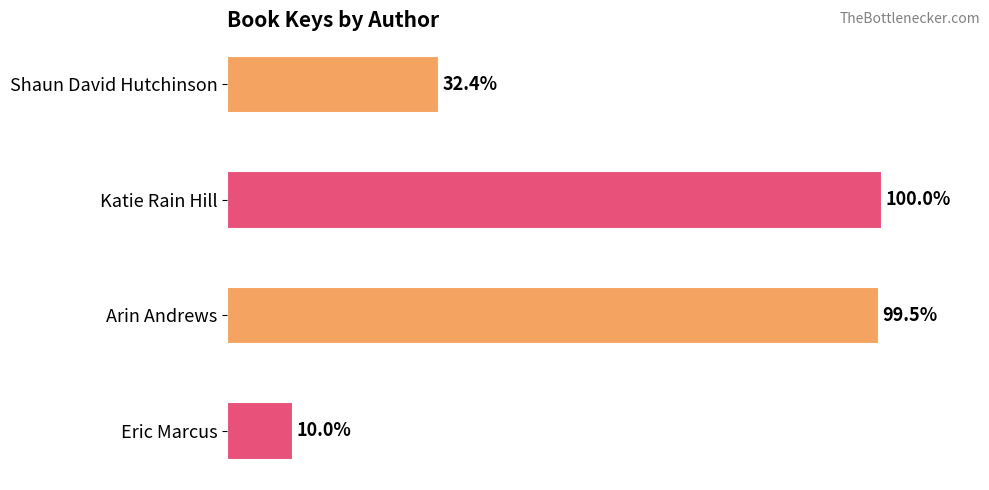

What is the label of the 3rd bar from the top?

Arin Andrews